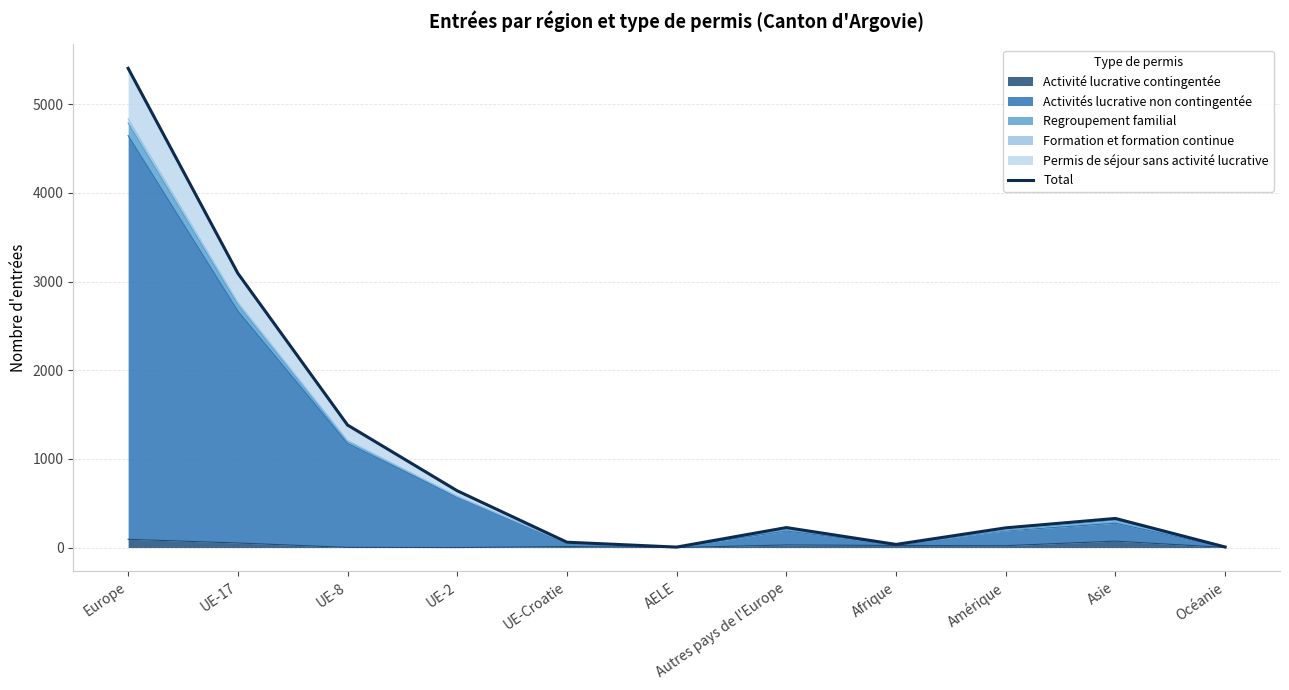

What is the difference between the values at Océanie and Europe?

5400